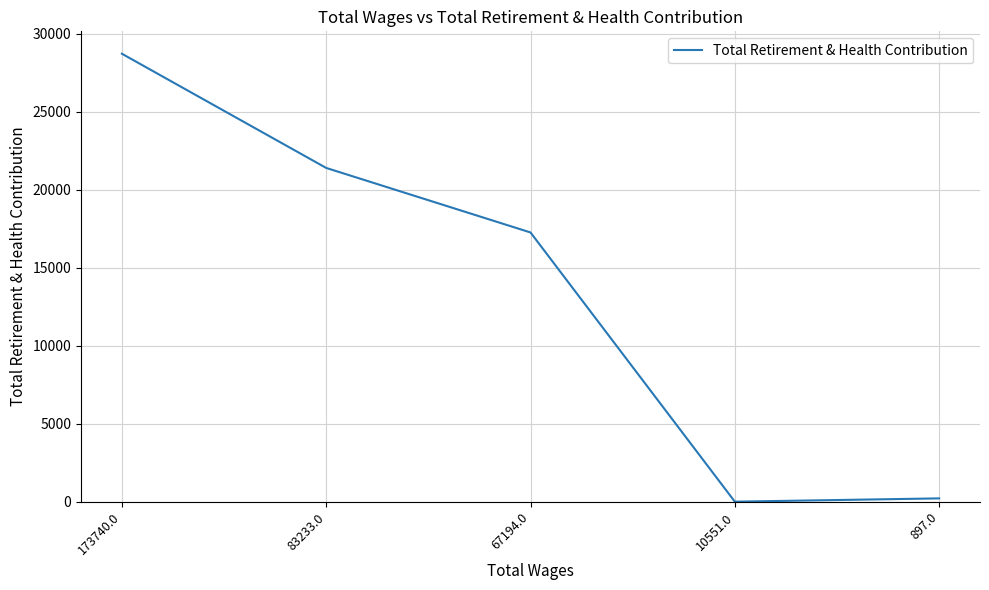

Which category has the highest value across all series?

173740.0